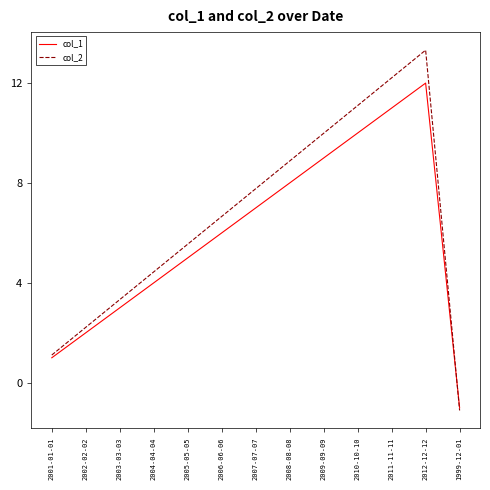

Between 2006-06-06 and 2011-11-11, which series saw the biggest shift?

col_2